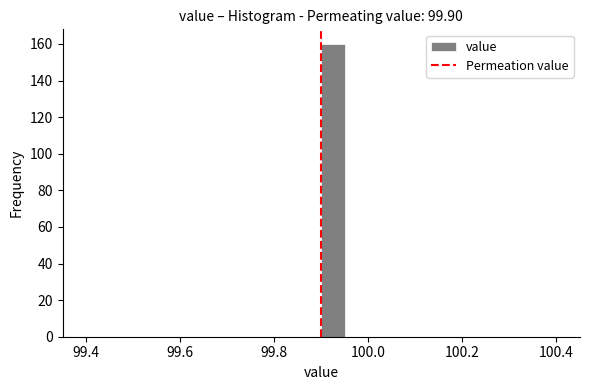

Around what value on the x-axis is the tallest bar? Give the approximate position of its centre, as read against the axis.

99.92